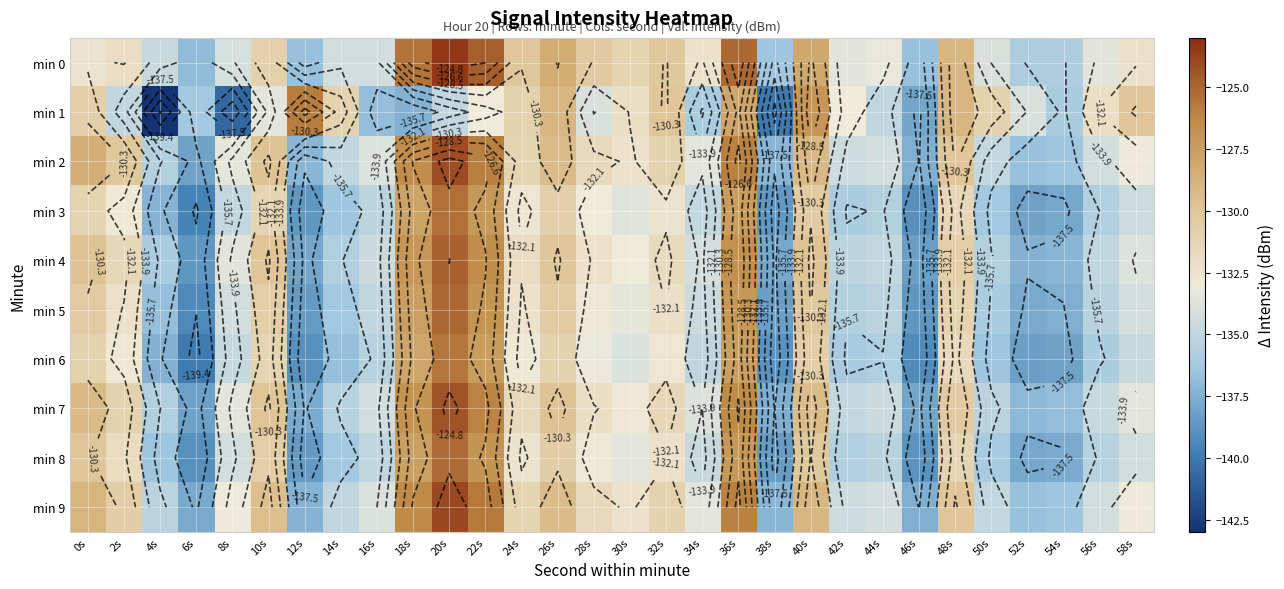

What is the greatest value displayed?

-123.4